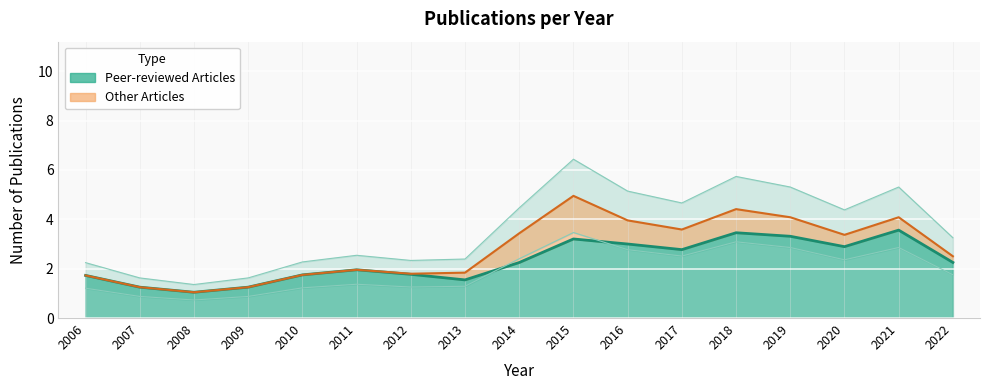

The value of Other Articles at 2012 is 0. True or false?

True